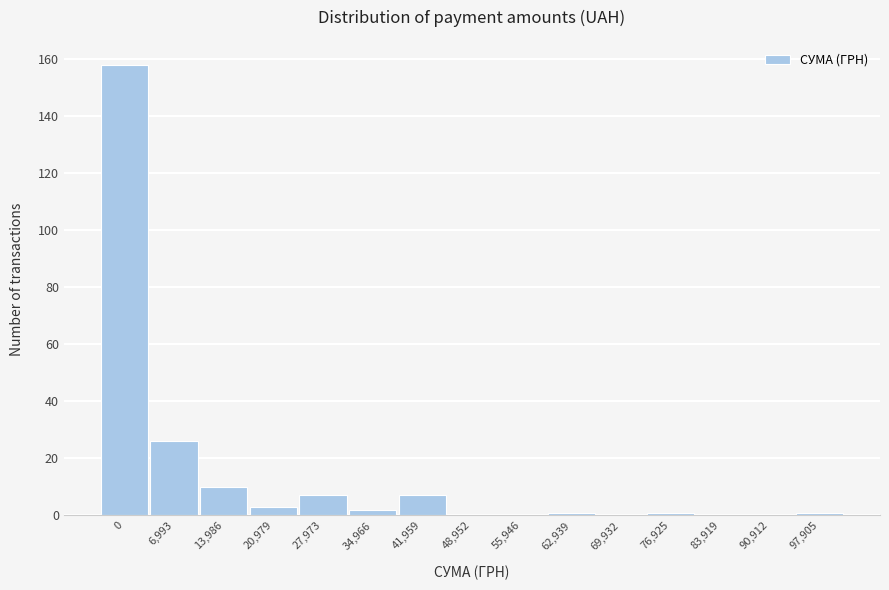

Reading right to left, what are all the values shown in this chart?

97,905=1	90,912=0	83,919=0	76,925=1	69,932=0	62,939=1	55,946=0	48,952=0	41,959=7	34,966=2	27,973=7	20,979=3	13,986=10	6,993=26	0=158